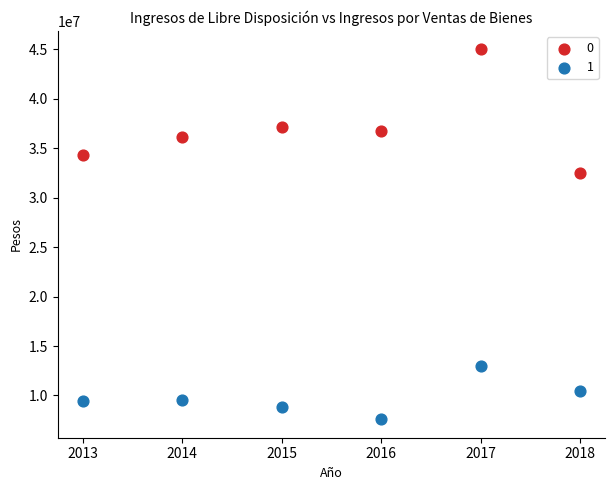

What are all the series names shown in the legend?

0, 1